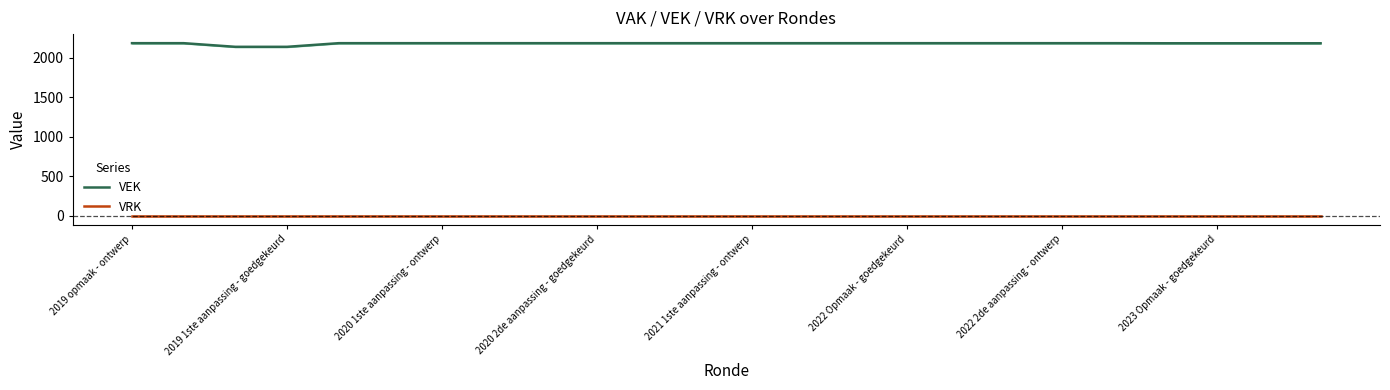

Where is VRK nearest to the value 0?

2019 opmaak - ontwerp